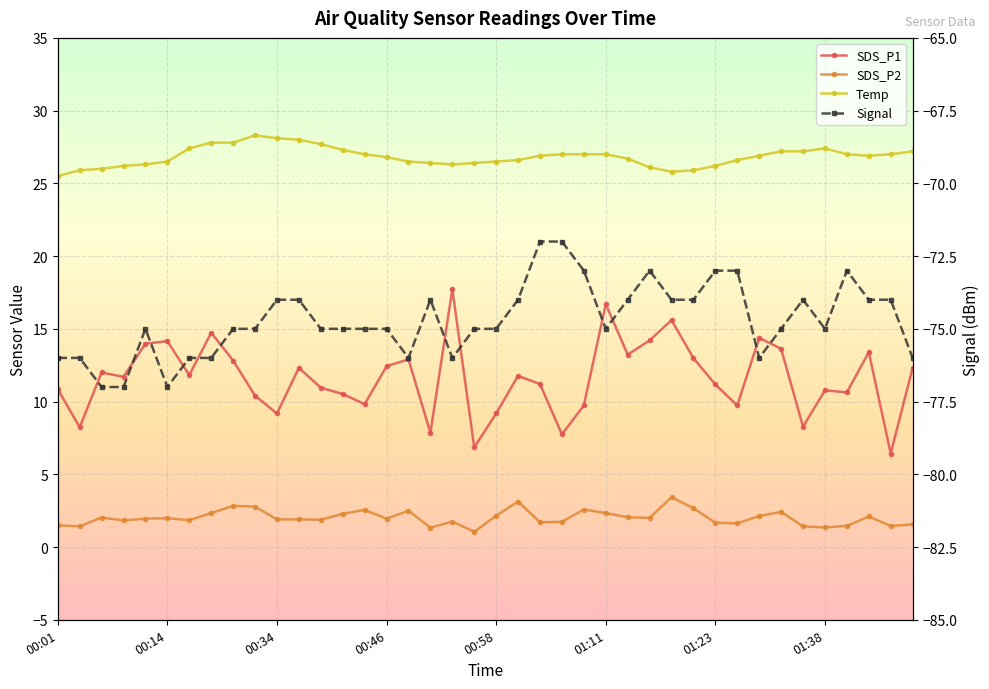

Which series has the widest spread of values?

SDS_P1